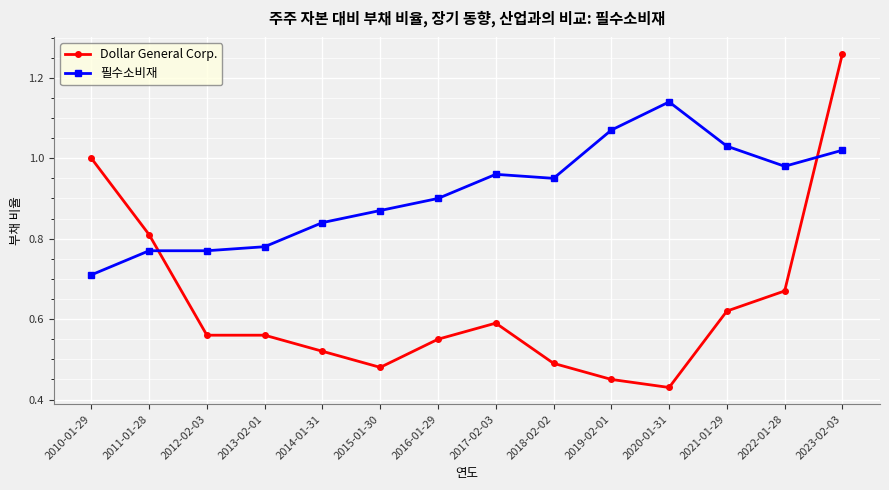

How many lines are shown in the chart?

2